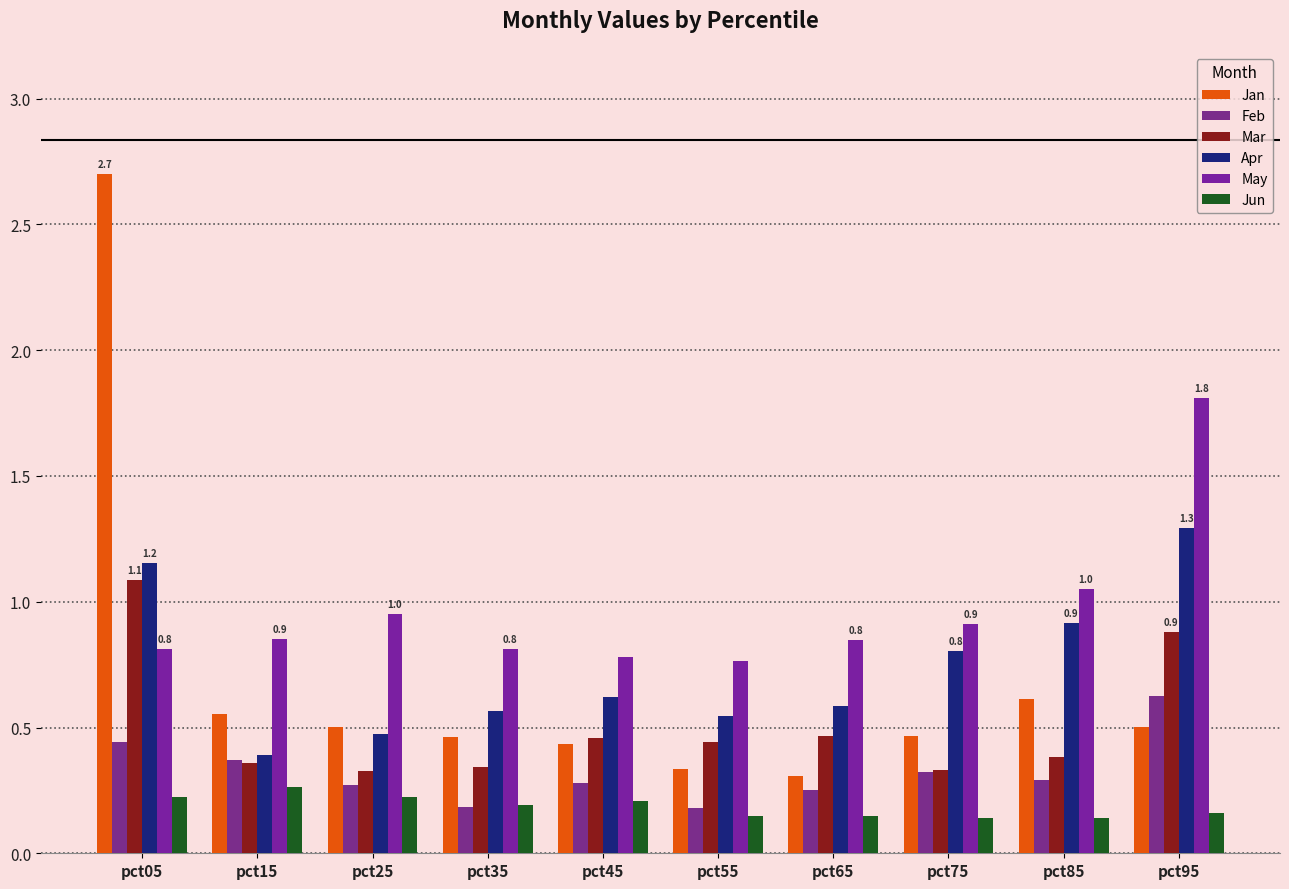

How many groups of bars are there?

10